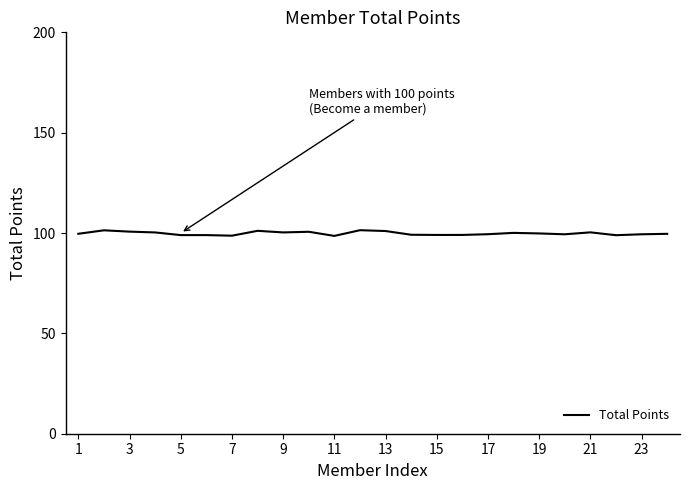

What is the greatest value displayed?

101.4